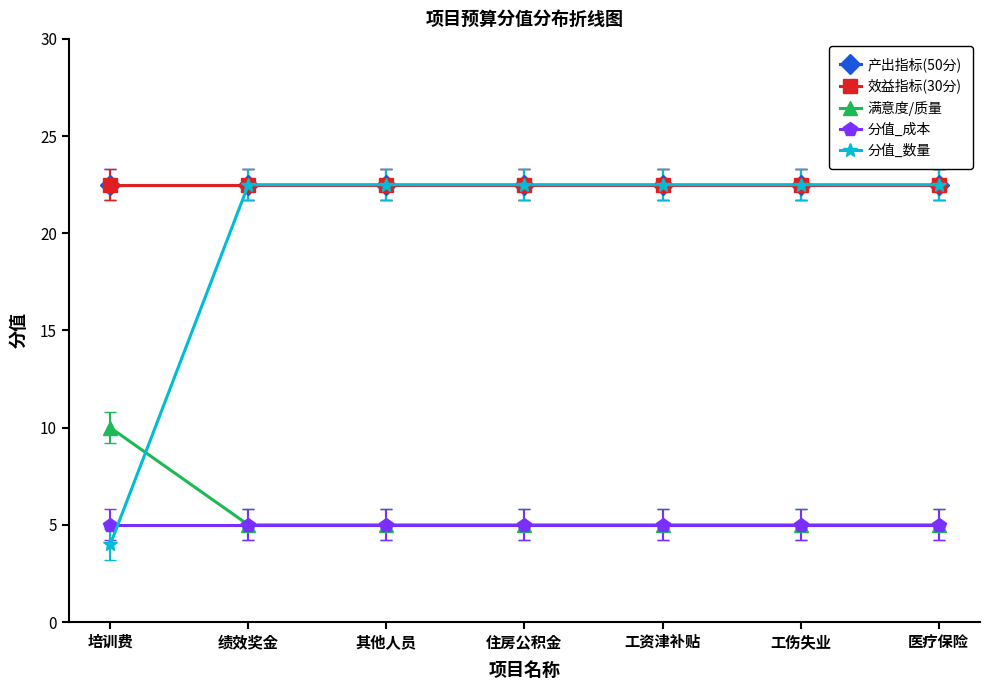

Rank the categories by 效益指标(30分) value from highest to lowest.

培训费, 绩效奖金, 其他人员, 住房公积金, 工资津补贴, 工伤失业, 医疗保险